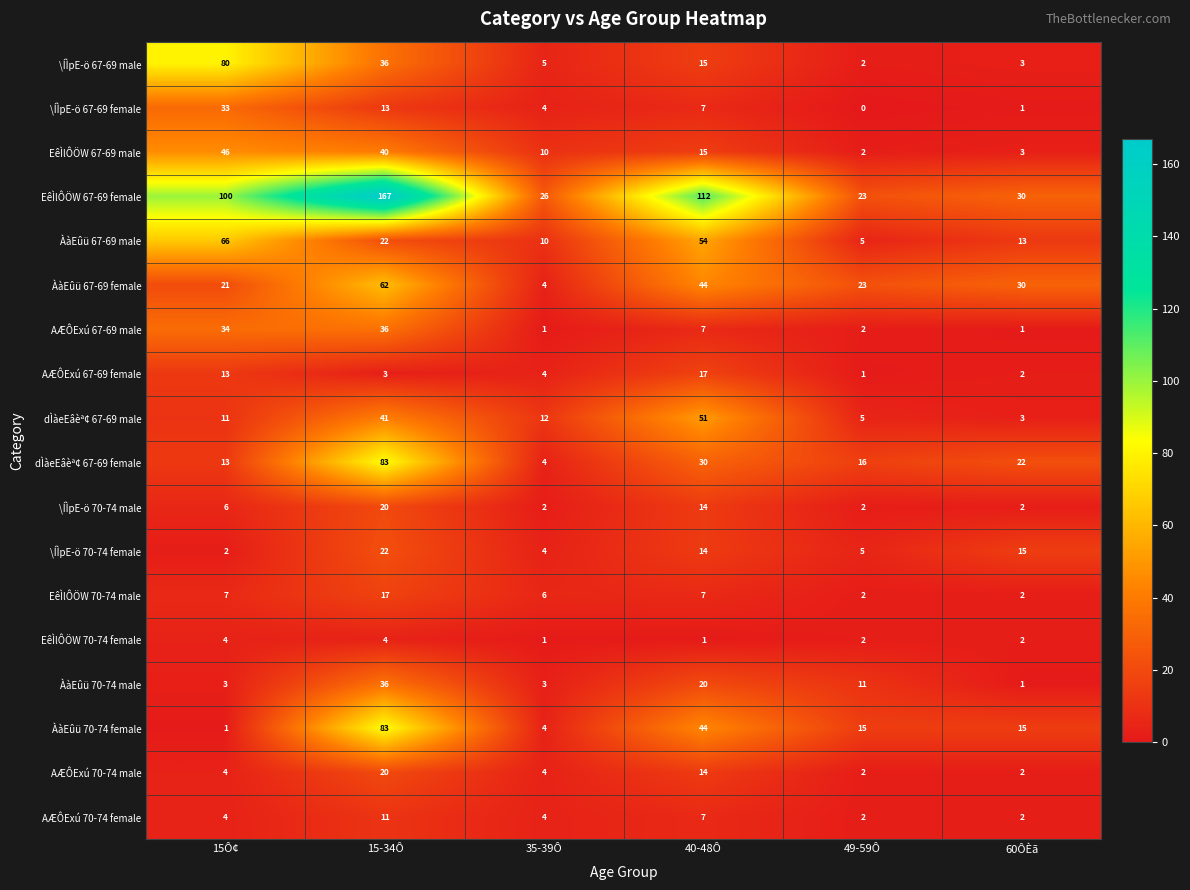

At which label does AÆÔExú 67-69 male first exceed 7?

15Ô¢